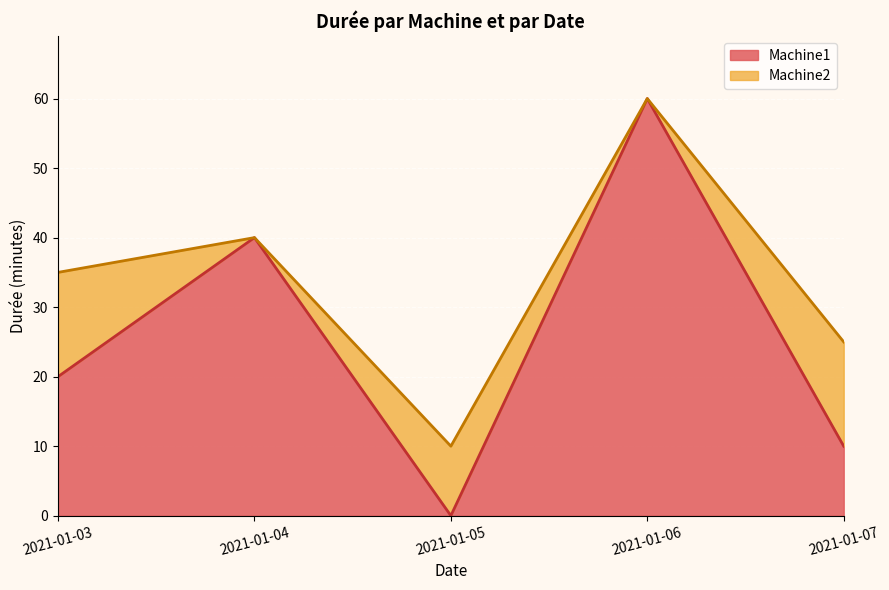

What are all the series names shown in the legend?

Machine1, Machine2